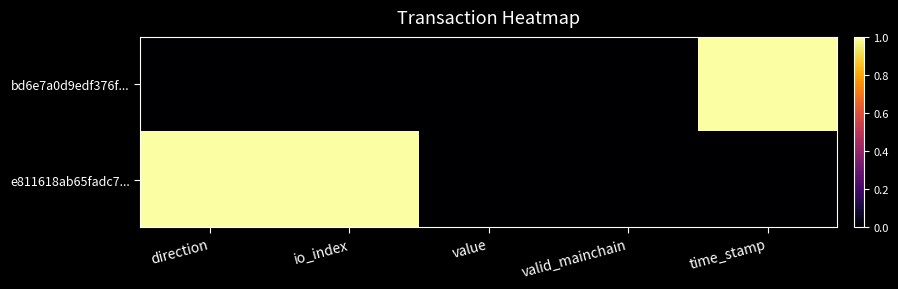

Count the number of data series in this chart.

2